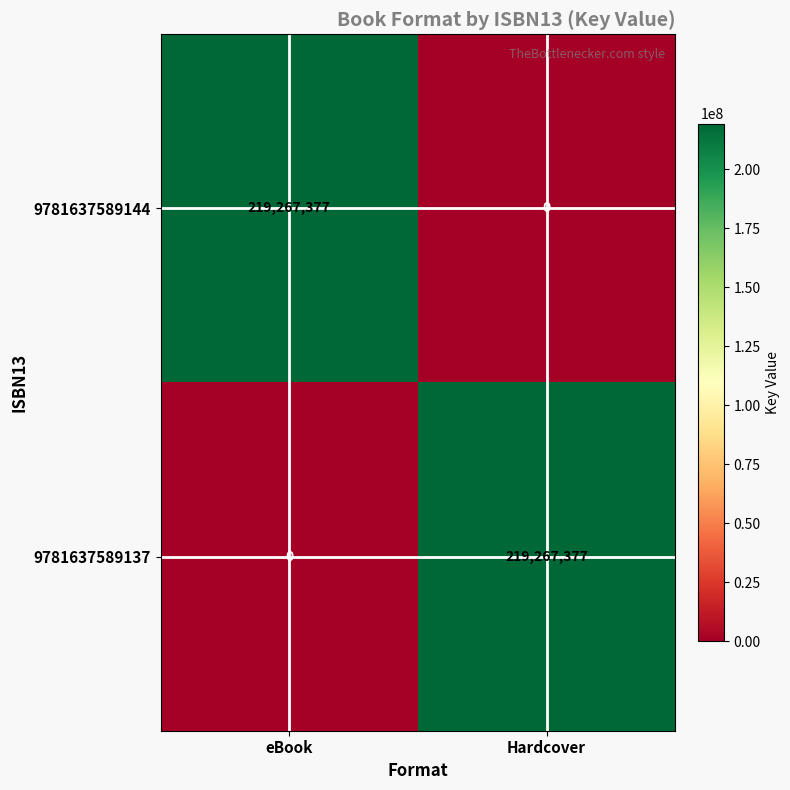

Where is 9781637589137 nearest to the value 109633688?

eBook